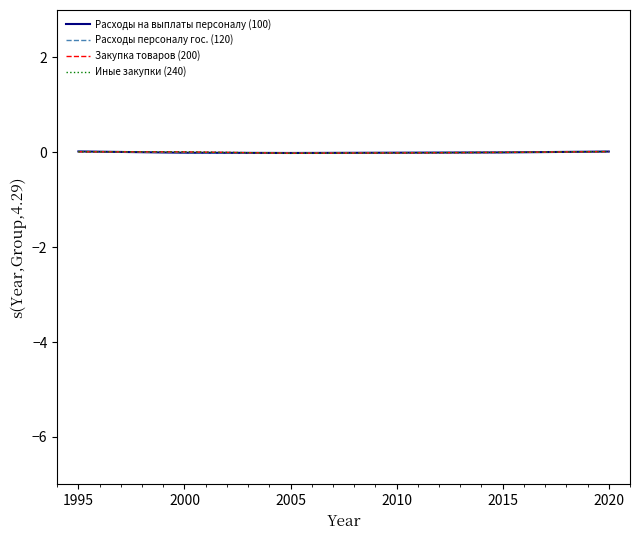

The value of Иные закупки (240) at 2015 is -0.0. True or false?

False